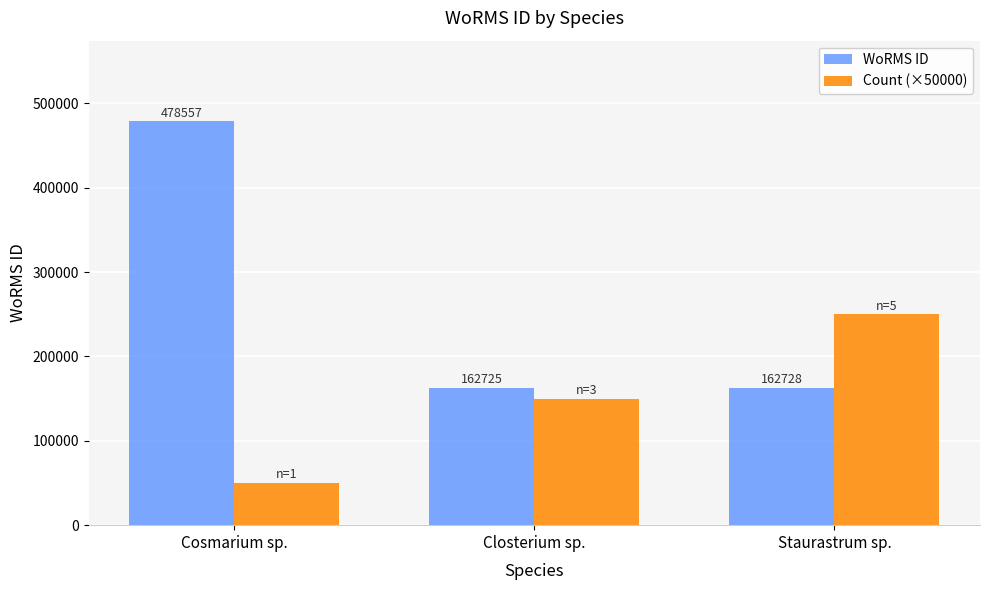

At how many categories does at least one series exceed 459976?

1